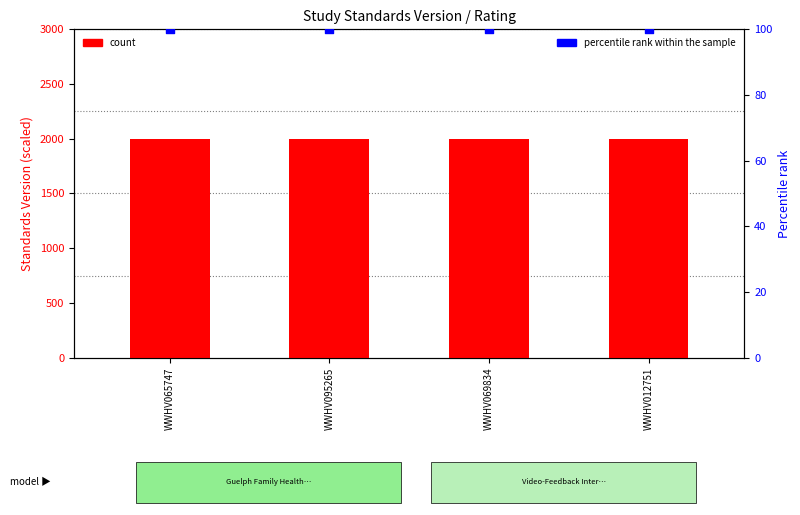

What is the total value across all series at WWHV069834?

2100